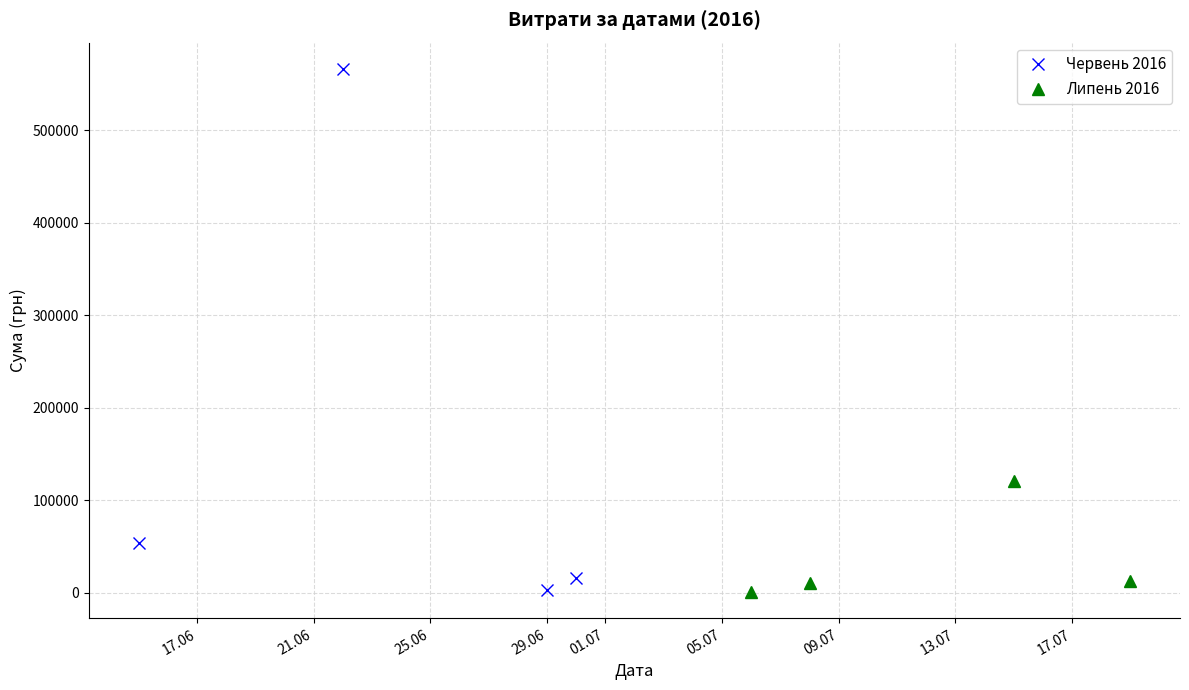

List the series in order of their peak value, highest first.

Червень 2016, Липень 2016